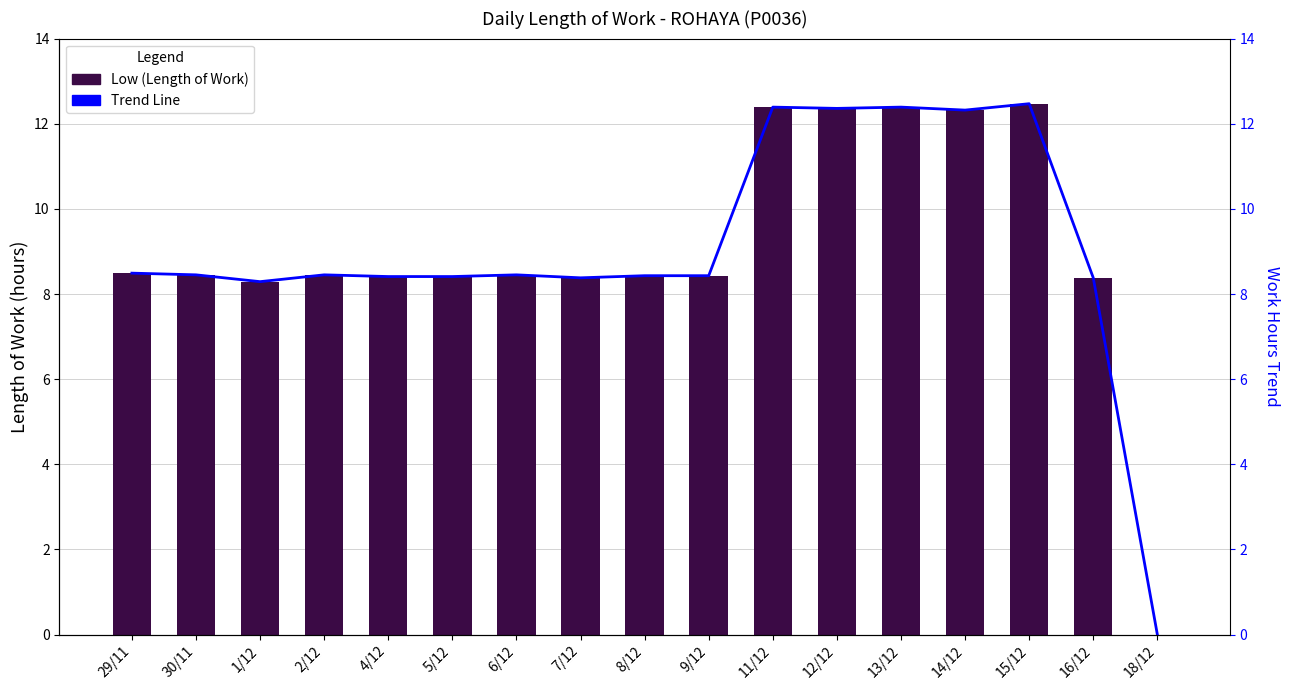

What is the total value across all series at 8/12?

16.9